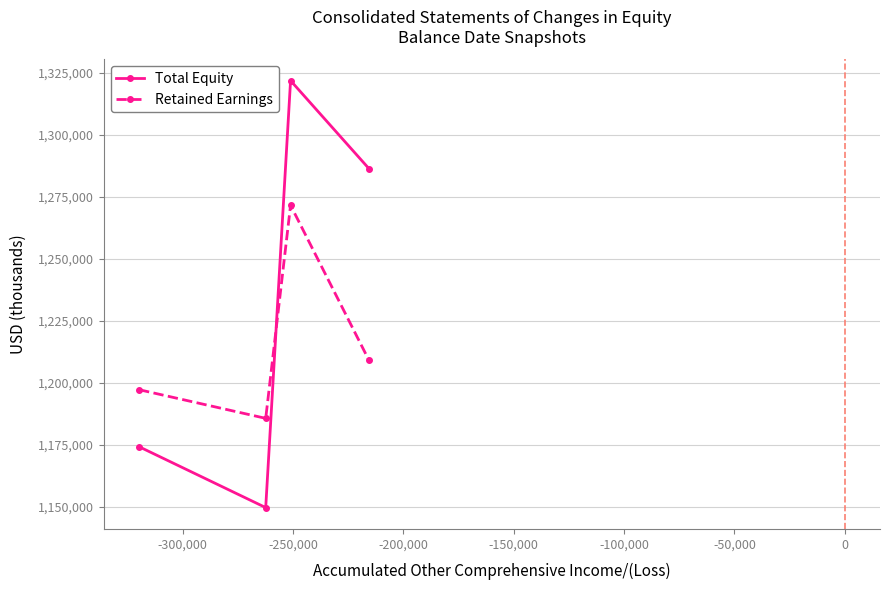

At how many categories does at least one series exceed 1188327?

3